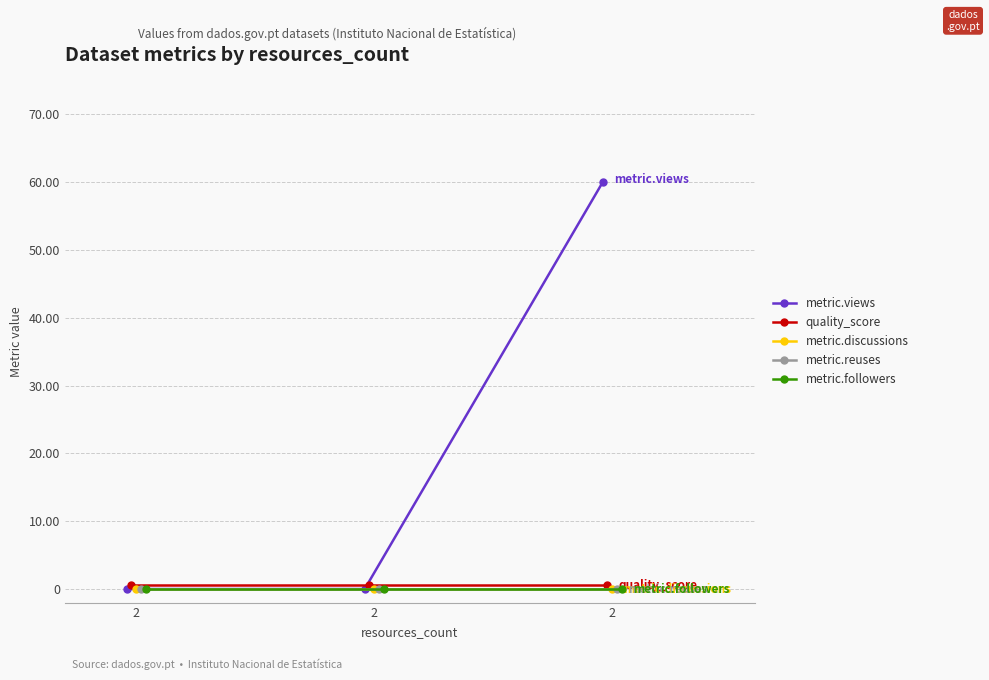

Is it true that metric.followers equals 0.0 at 2?

True